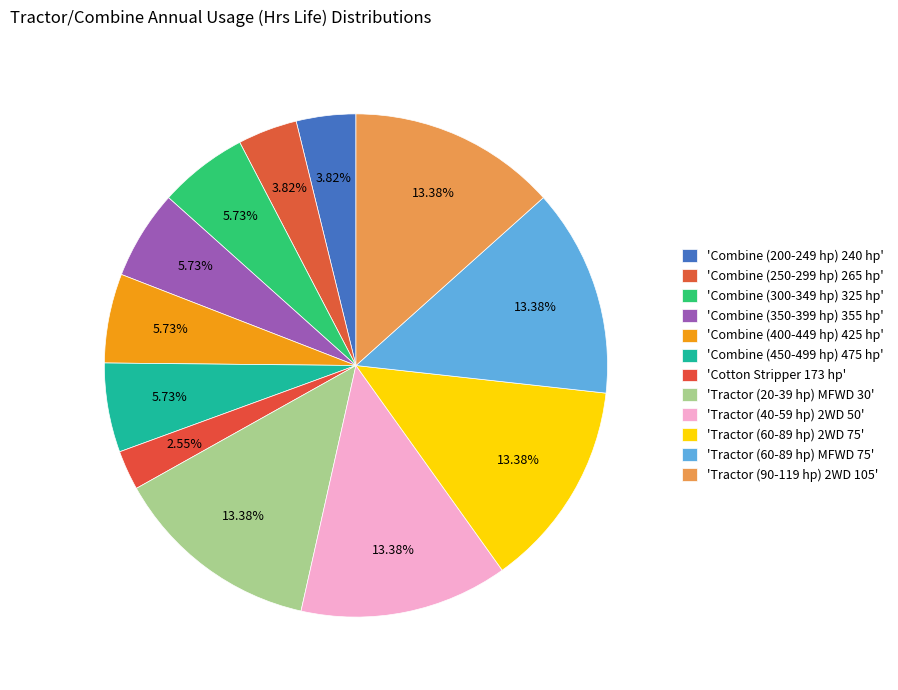

Is there any slice that represents more than half of the pie?

No